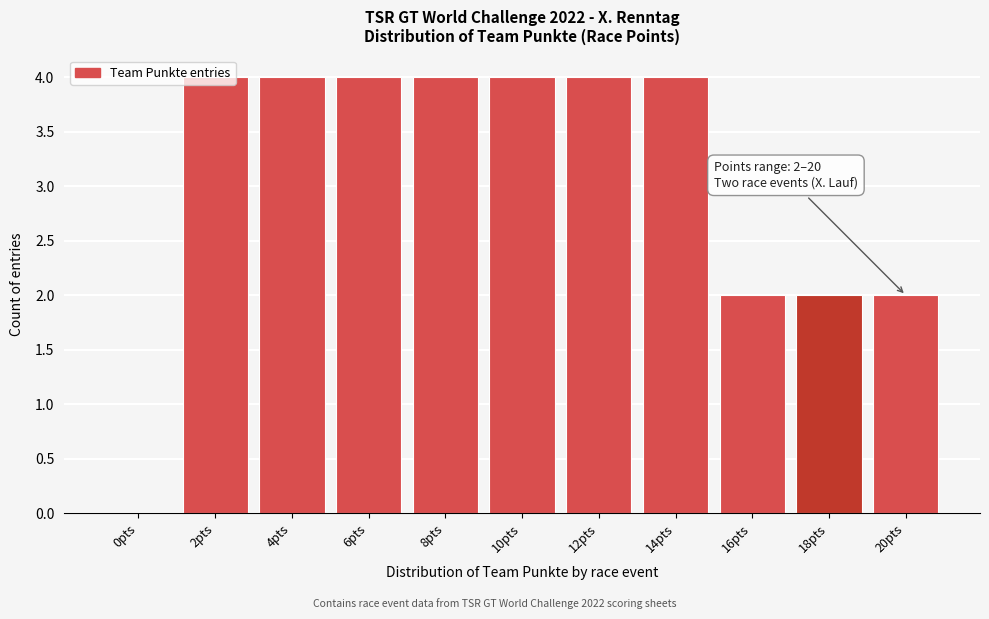

What is the sum of the values at 10pts and 14pts?

8